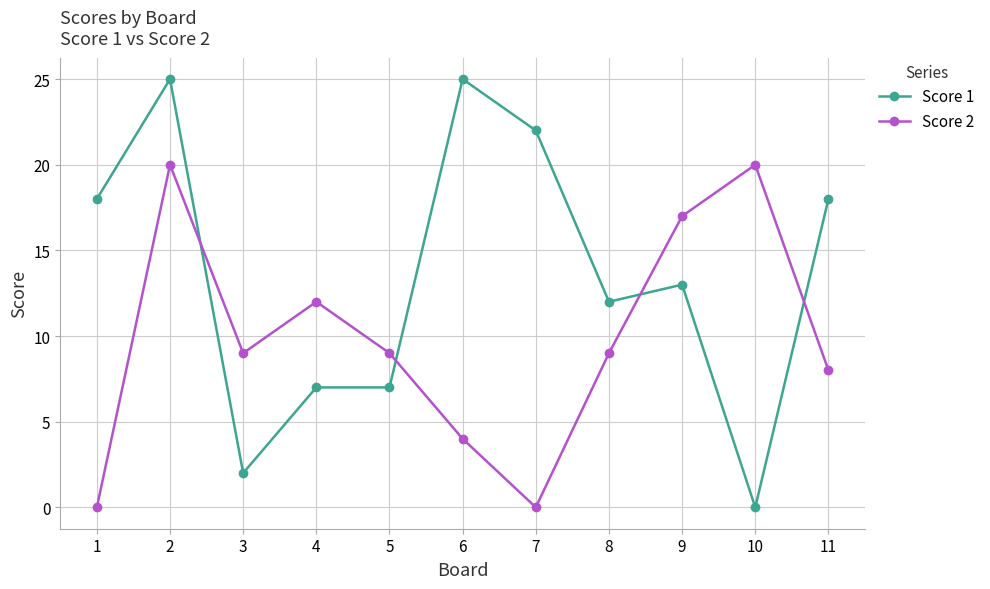

How many lines are shown in the chart?

2